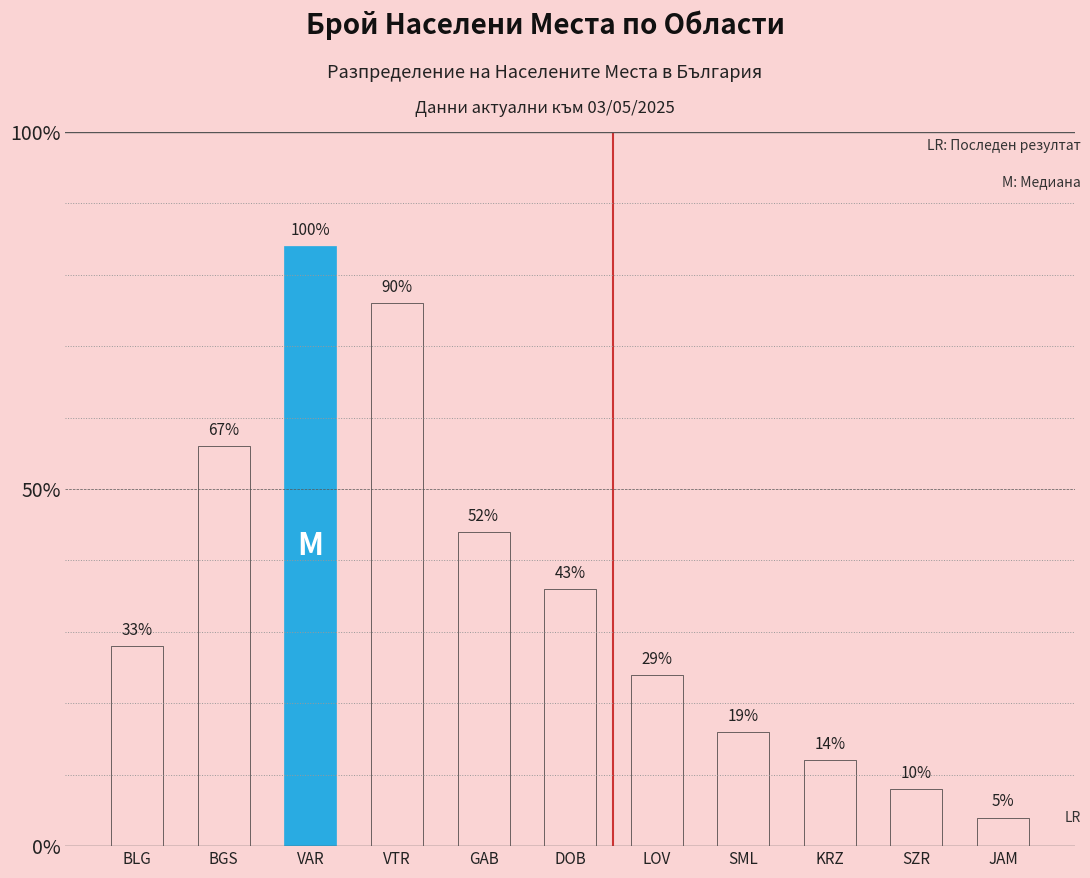

Are the bars horizontal?

No